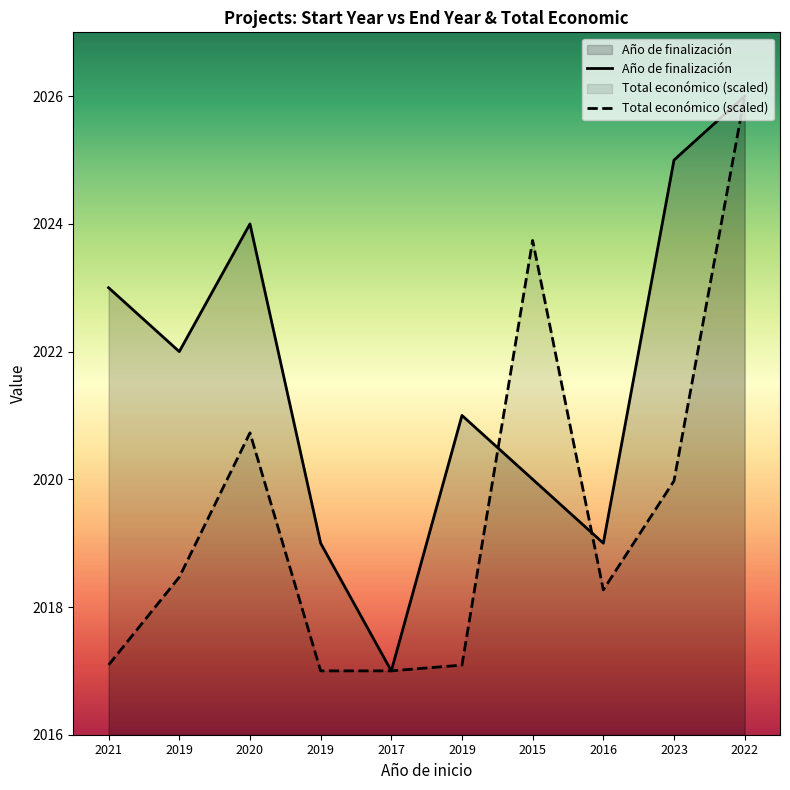

In Total económico, how many points are higher than both neighbors (excluding endpoints)?

2